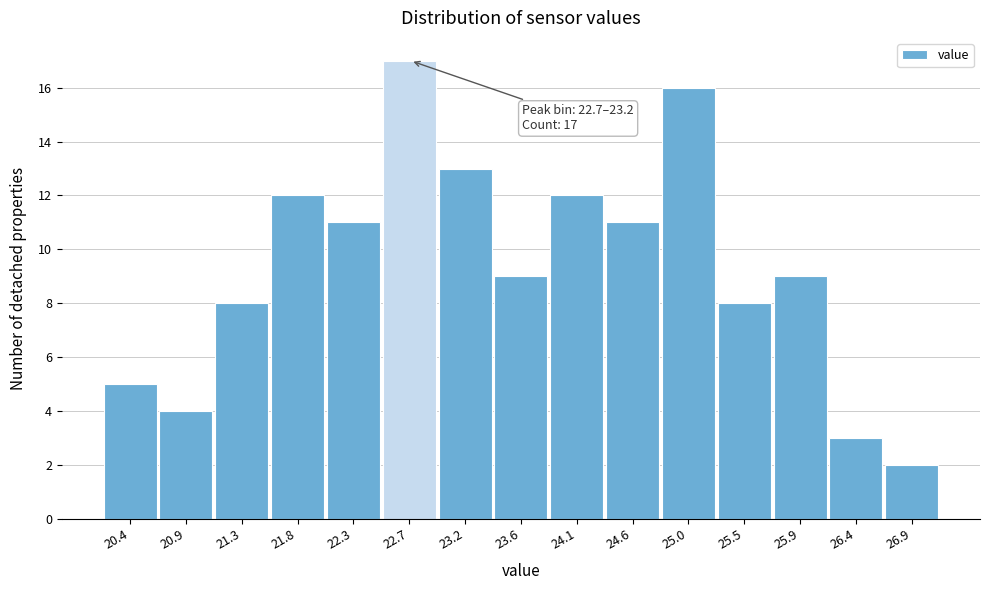

Reading right to left, extract all data points from this chart.

2	3	9	8	16	11	12	9	13	17	11	12	8	4	5